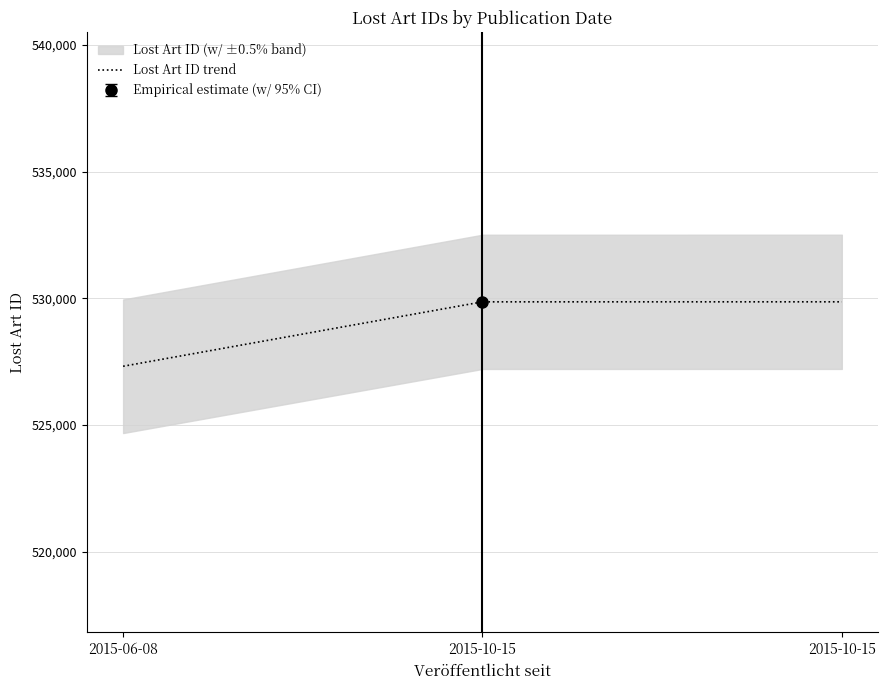

True or false: the data shows 529865 at 2015-10-15.

True